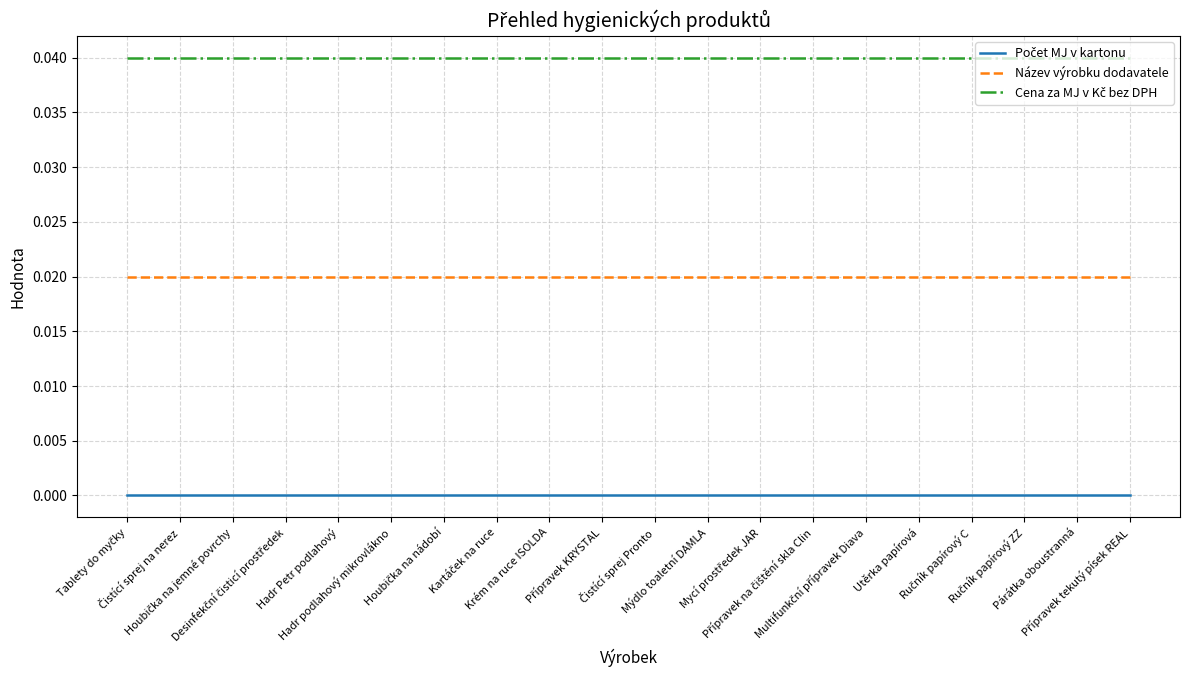

The Název výrobku dodavatele series shows 0.0 at Čistící sprej Pronto. True or false?

False